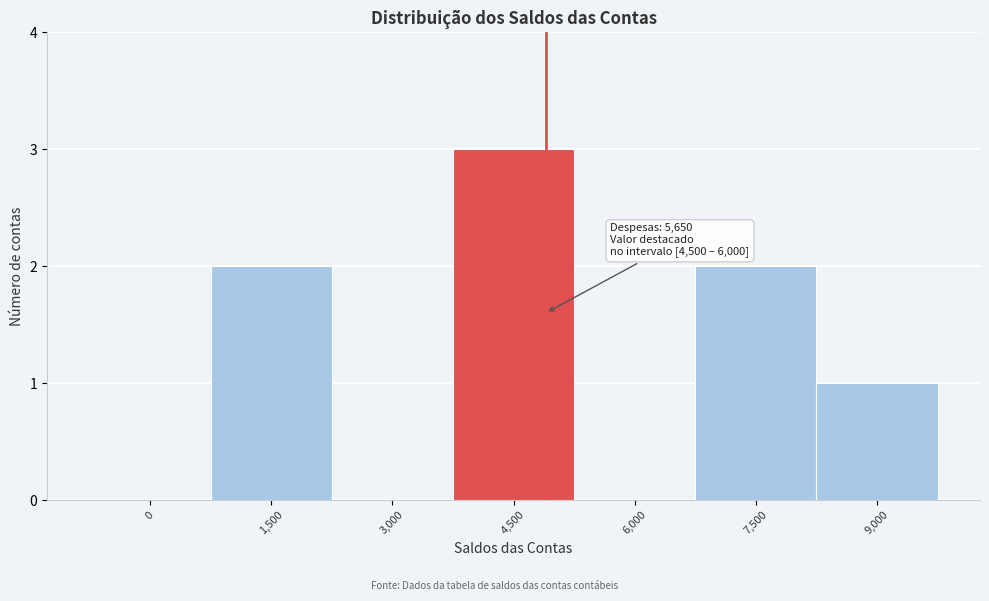

Reading left to right, list all the values displayed in this chart.

0=0	1,500=2	3,000=0	4,500=3	6,000=0	7,500=2	9,000=1